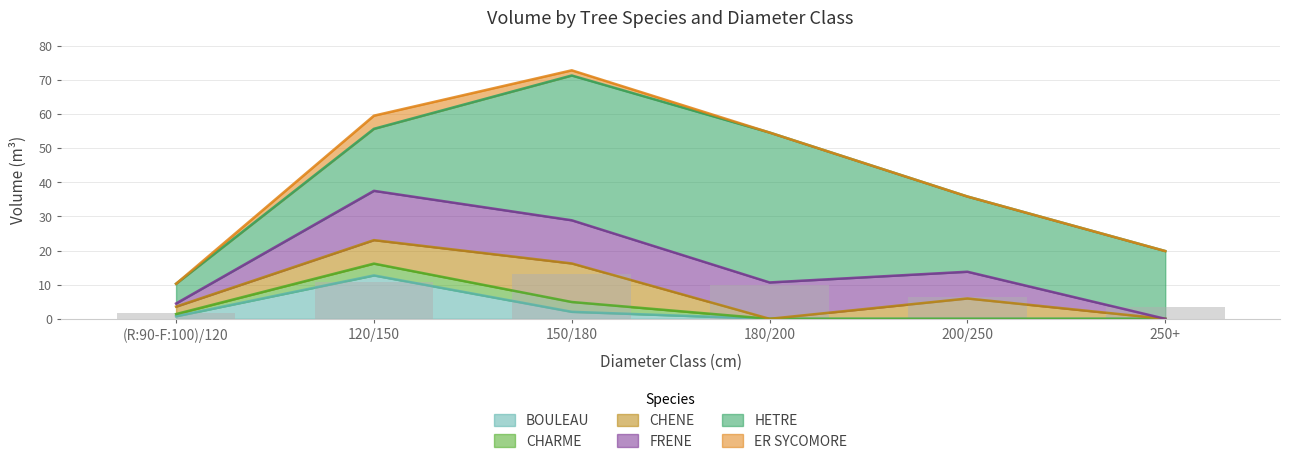

True or false: FRENE has a value of -7.2 at 250+.

False